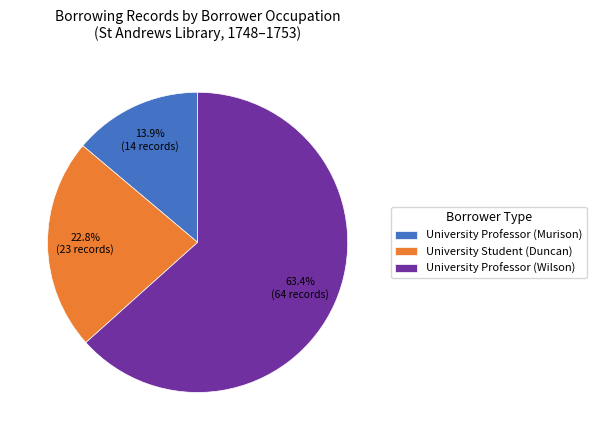

How much of the chart is everything except University Professor (Murison)?

86.1%